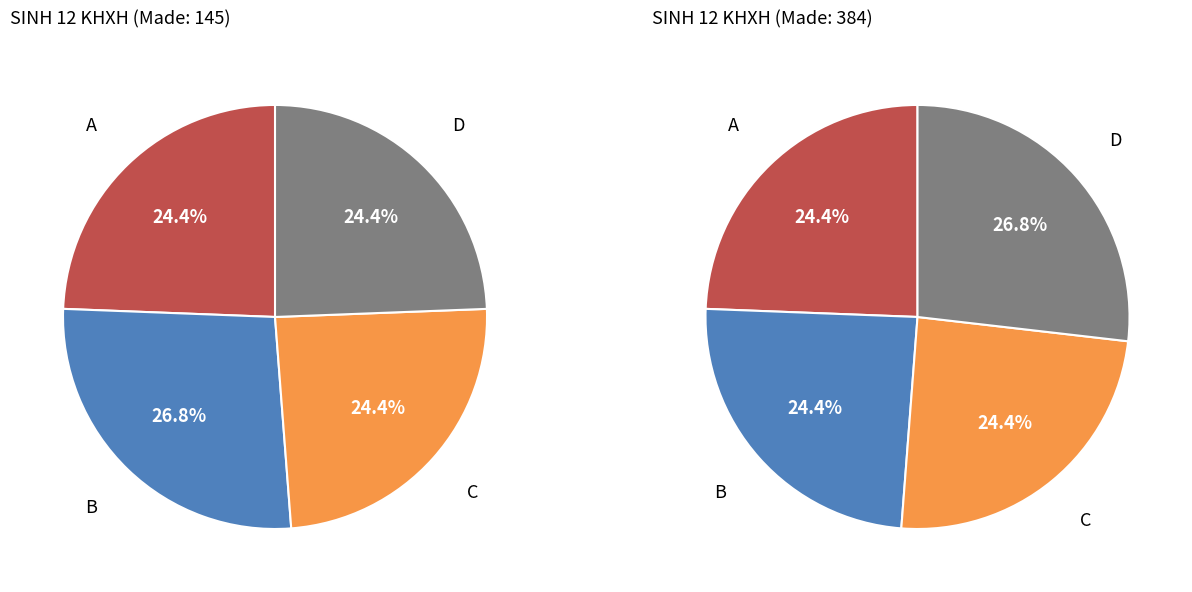

Is there any slice that represents more than half of the pie?

No